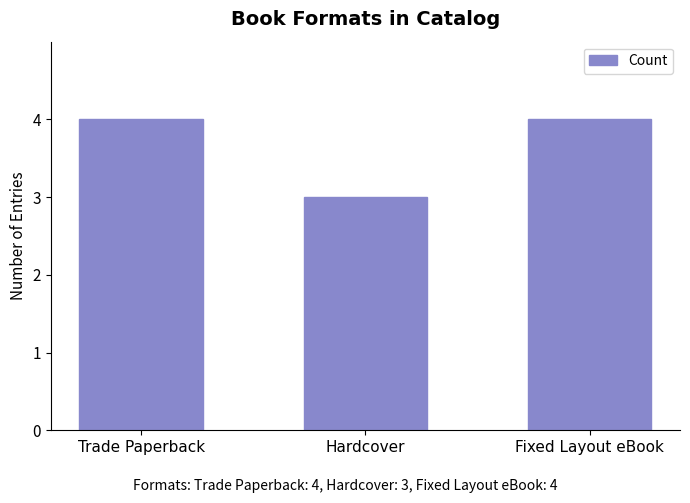

What is the greatest value displayed?

4